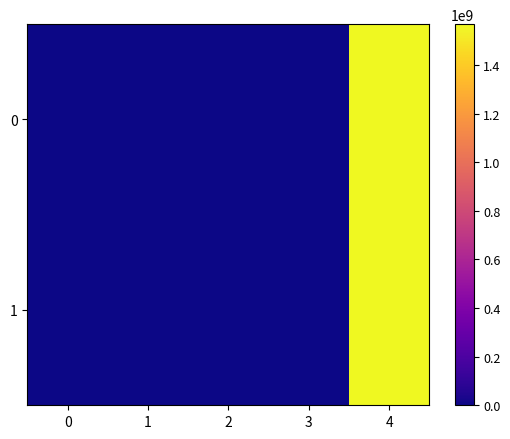

Count the number of data series in this chart.

2